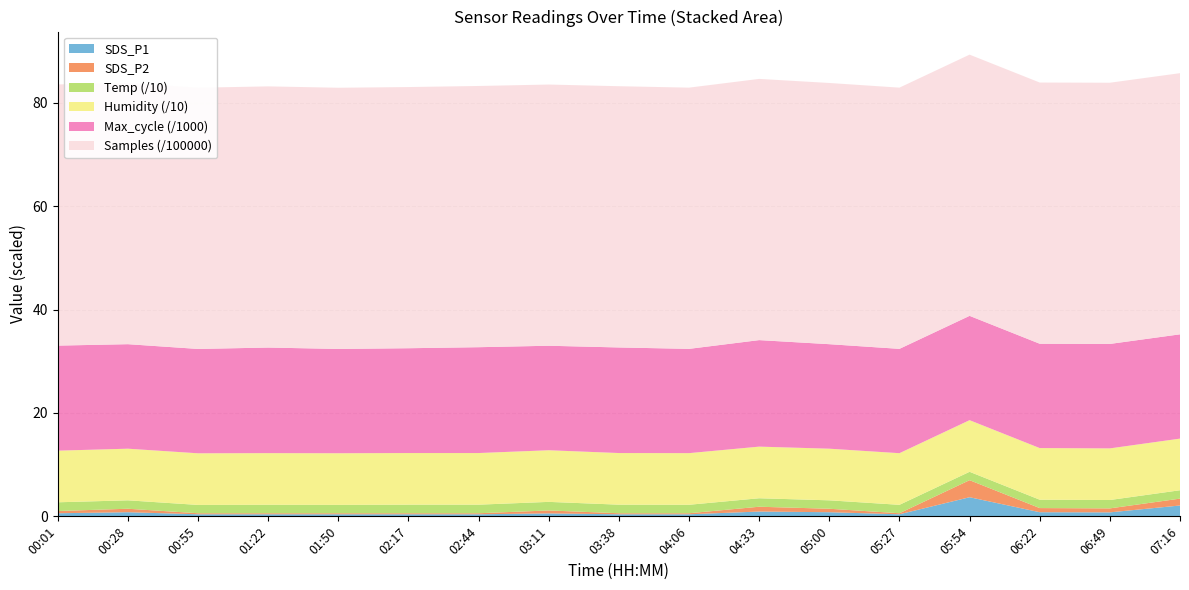

Reading left to right, extract all data points from this chart.

SDS_P1: 00:01=0.6	00:28=0.8	00:55=0.4	01:22=0.4	01:50=0.4	02:17=0.4	02:44=0.4	03:11=0.6	03:38=0.4	04:06=0.4	04:33=0.9	05:00=0.8	05:27=0.4	05:54=3.7	06:22=0.8	06:49=0.8	07:16=2.1
SDS_P2: 00:01=0.4	00:28=0.7	00:55=0.2	01:22=0.2	01:50=0.2	02:17=0.2	02:44=0.2	03:11=0.6	03:38=0.2	04:06=0.2	04:33=0.9	05:00=0.7	05:27=0.2	05:54=3.3	06:22=0.8	06:49=0.8	07:16=1.3
Temp: 00:01=16.9	00:28=16.3	00:55=16.1	01:22=16.4	01:50=16.2	02:17=16.6	02:44=16.6	03:11=16.6	03:38=16.6	04:06=16.4	04:33=16.4	05:00=16.3	05:27=16.3	05:54=16.2	06:22=16.2	06:49=16.2	07:16=16.2
Humidity: 00:01=99.9	00:28=99.9	00:55=99.9	01:22=99.9	01:50=99.9	02:17=99.9	02:44=99.9	03:11=99.9	03:38=99.9	04:06=99.9	04:33=99.9	05:00=99.9	05:27=99.9	05:54=99.9	06:22=99.9	06:49=99.9	07:16=99.9
Max_cycle: 00:01=20327.0	00:28=20222.0	00:55=20191.0	01:22=20430.0	01:50=20181.0	02:17=20279.0	02:44=20478.0	03:11=20219.0	03:38=20428.0	04:06=20177.0	04:33=20610.0	05:00=20222.0	05:27=20188.0	05:54=20185.0	06:22=20188.0	06:49=20211.0	07:16=20181.0
Samples: 00:01=5053589.0	00:28=5054116.0	00:55=5054372.0	01:22=5053521.0	01:50=5053859.0	02:17=5053531.0	02:44=5054384.0	03:11=5054174.0	03:38=5054867.0	04:06=5054351.0	04:33=5054186.0	05:00=5054116.0	05:27=5054181.0	05:54=5054139.0	06:22=5054058.0	06:49=5053859.0	07:16=5053021.0